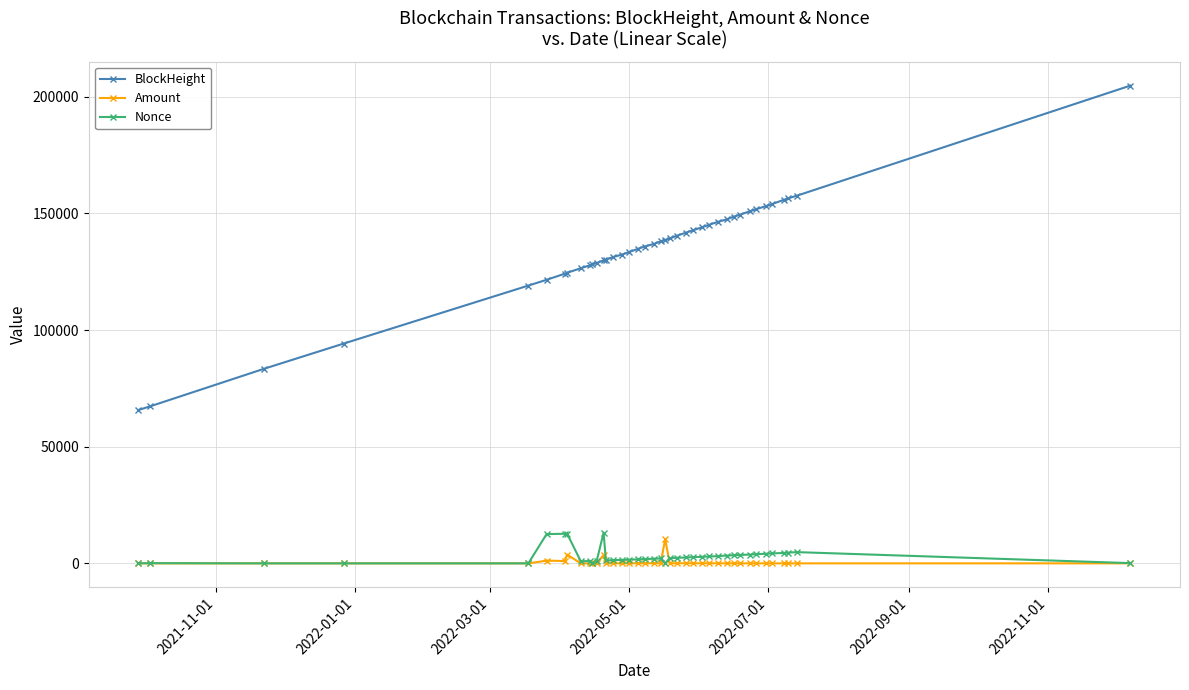

Which series has the largest total across all categories?

BlockHeight